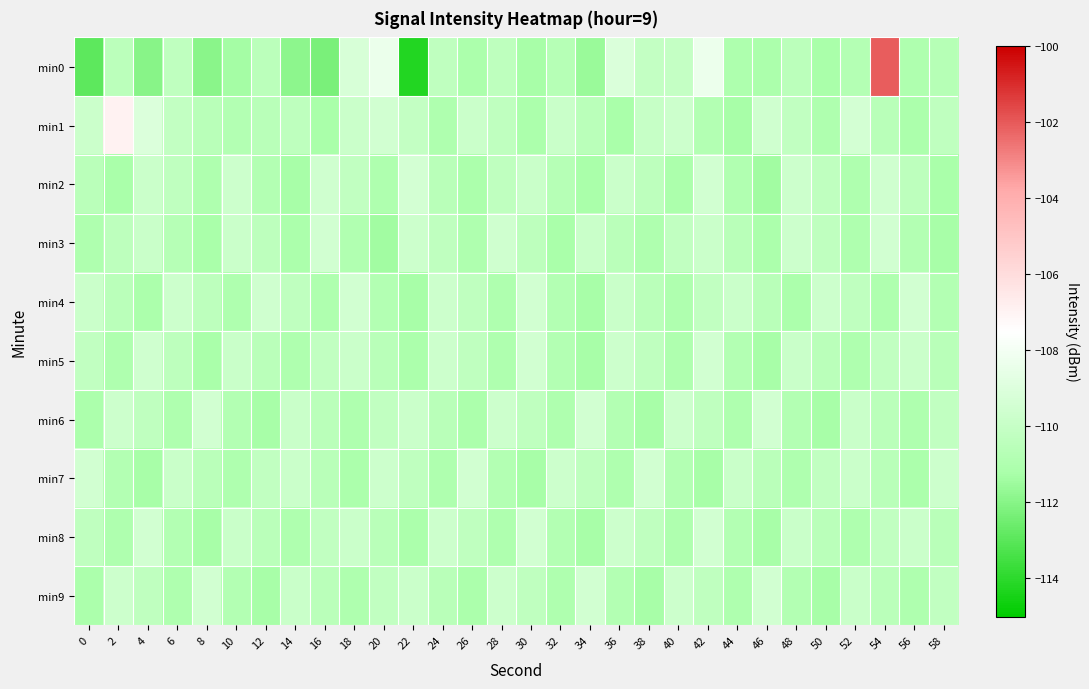

At which category is the sum across all series the highest?

54